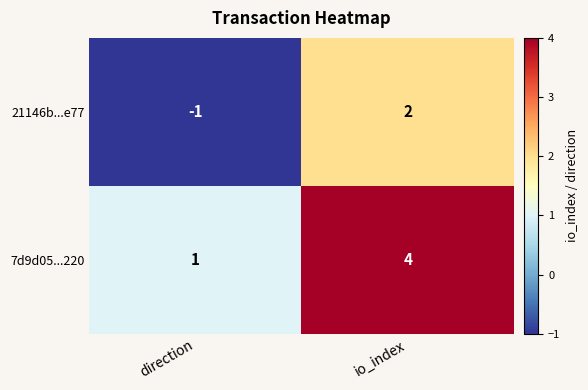

At direction, list the series in order from largest to smallest.

7d9d05...220, 21146b...e77